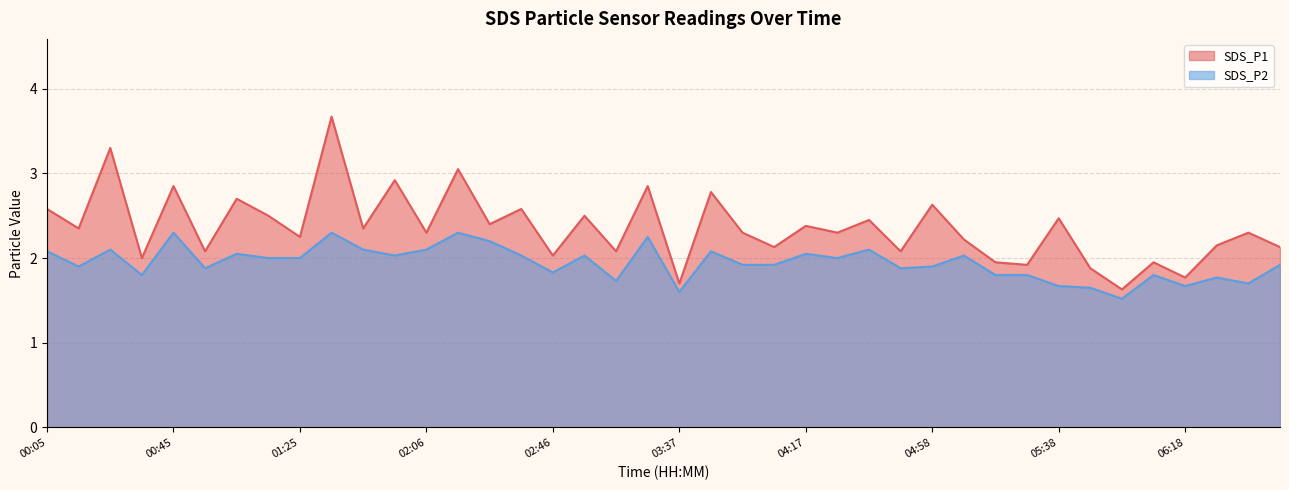

Reading left to right, what are all the values shown in this chart?

SDS_P1: 00:05=2.6	00:15=2.4	00:25=3.3	00:35=2.0	00:45=2.9	00:55=2.1	01:05=2.7	01:15=2.5	01:25=2.2	01:36=3.7	01:46=2.4	01:56=2.9	02:06=2.3	02:16=3.0	02:26=2.4	02:36=2.6	02:46=2.0	02:56=2.5	03:07=2.1	03:17=2.9	03:37=1.7	03:47=2.8	03:57=2.3	04:07=2.1	04:17=2.4	04:27=2.3	04:37=2.5	04:47=2.1	04:58=2.6	05:08=2.2	05:18=1.9	05:28=1.9	05:38=2.5	05:48=1.9	05:58=1.6	06:08=1.9	06:18=1.8	06:28=2.1	06:38=2.3	06:48=2.1
SDS_P2: 00:05=2.1	00:15=1.9	00:25=2.1	00:35=1.8	00:45=2.3	00:55=1.9	01:05=2.0	01:15=2.0	01:25=2.0	01:36=2.3	01:46=2.1	01:56=2.0	02:06=2.1	02:16=2.3	02:26=2.2	02:36=2.0	02:46=1.8	02:56=2.0	03:07=1.7	03:17=2.2	03:37=1.6	03:47=2.1	03:57=1.9	04:07=1.9	04:17=2.0	04:27=2.0	04:37=2.1	04:47=1.9	04:58=1.9	05:08=2.0	05:18=1.8	05:28=1.8	05:38=1.7	05:48=1.6	05:58=1.5	06:08=1.8	06:18=1.7	06:28=1.8	06:38=1.7	06:48=1.9